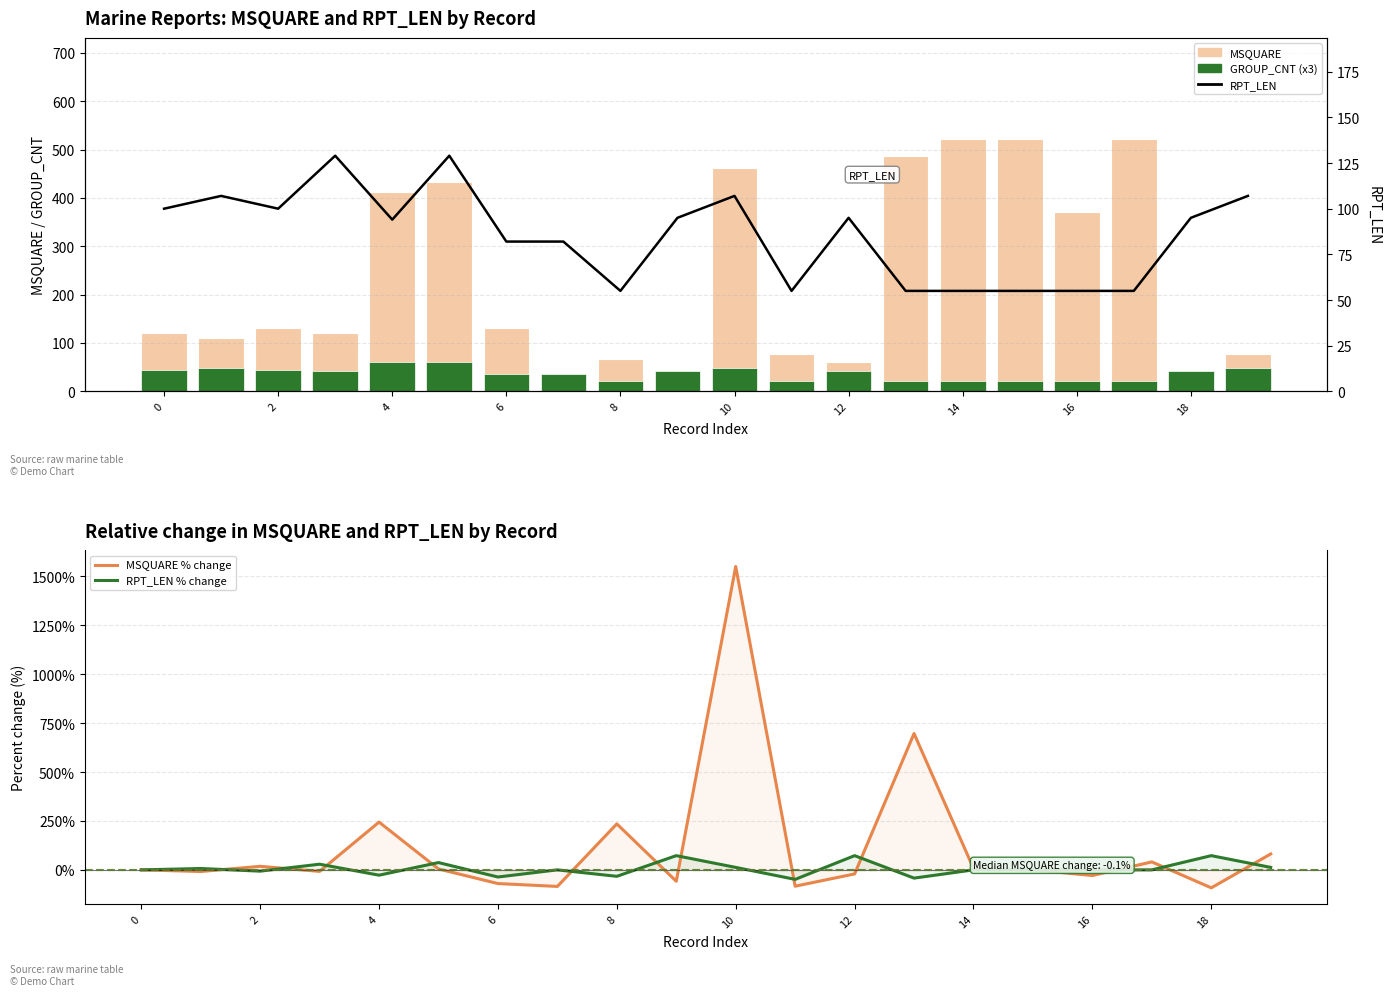

At how many categories does at least one series exceed 1192?

1